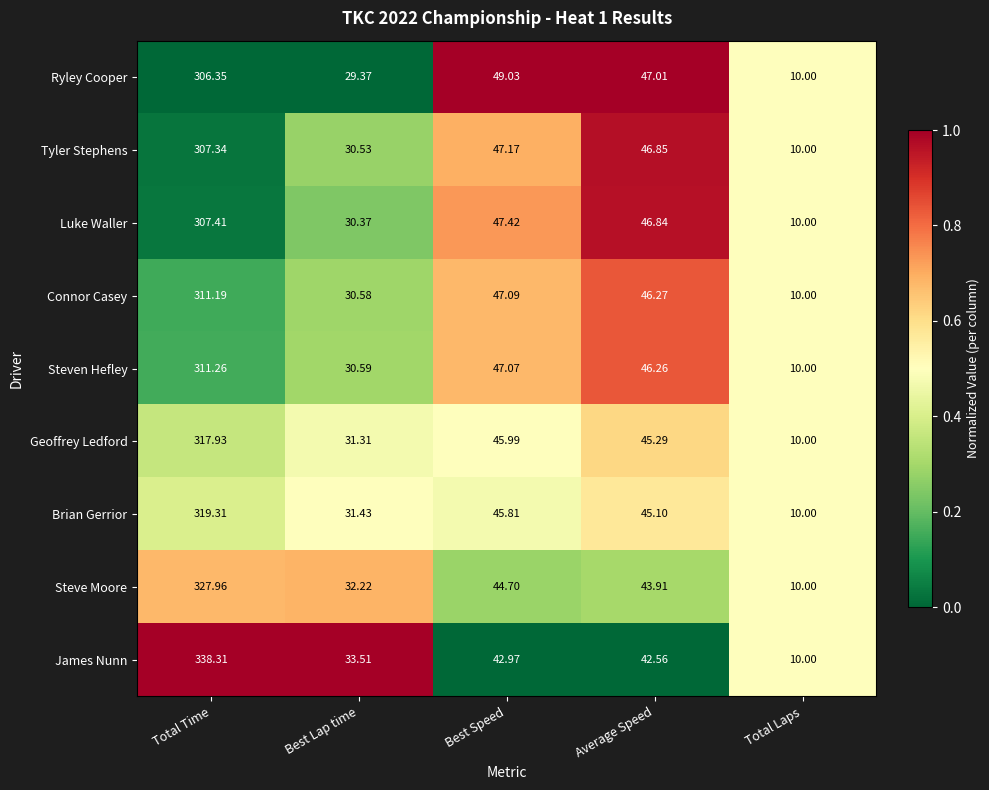

At which label does Connor Casey first exceed 46?

Total Time